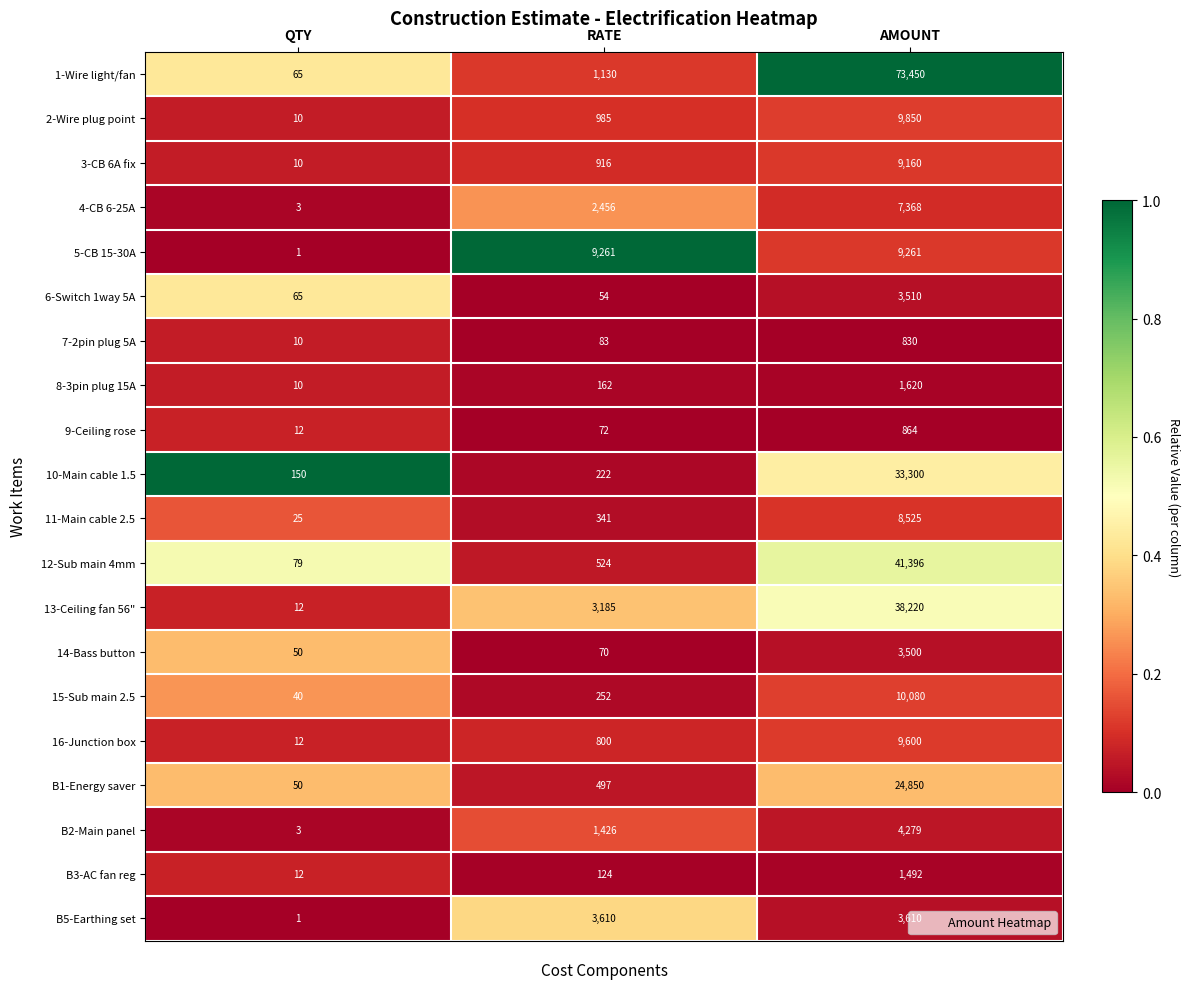

At which category is the sum across all series the highest?

AMOUNT